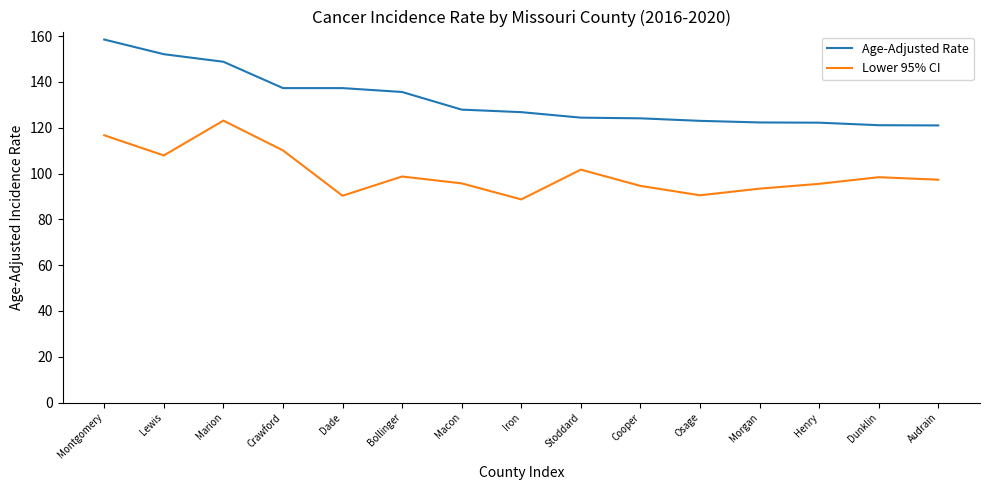

What is the total value across all series at Osage?

213.5